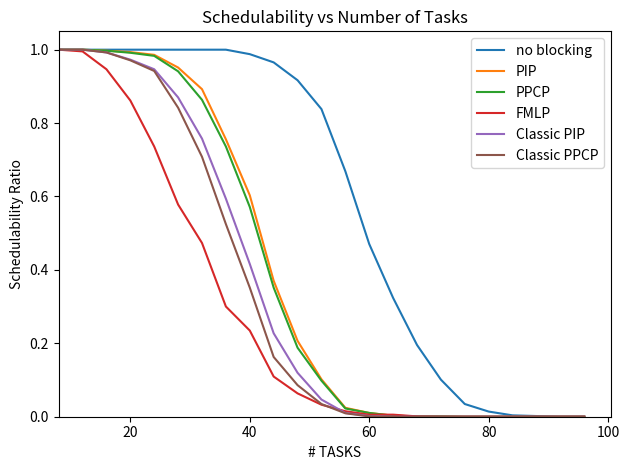

Does the chart display data point markers on the line(s)?

No